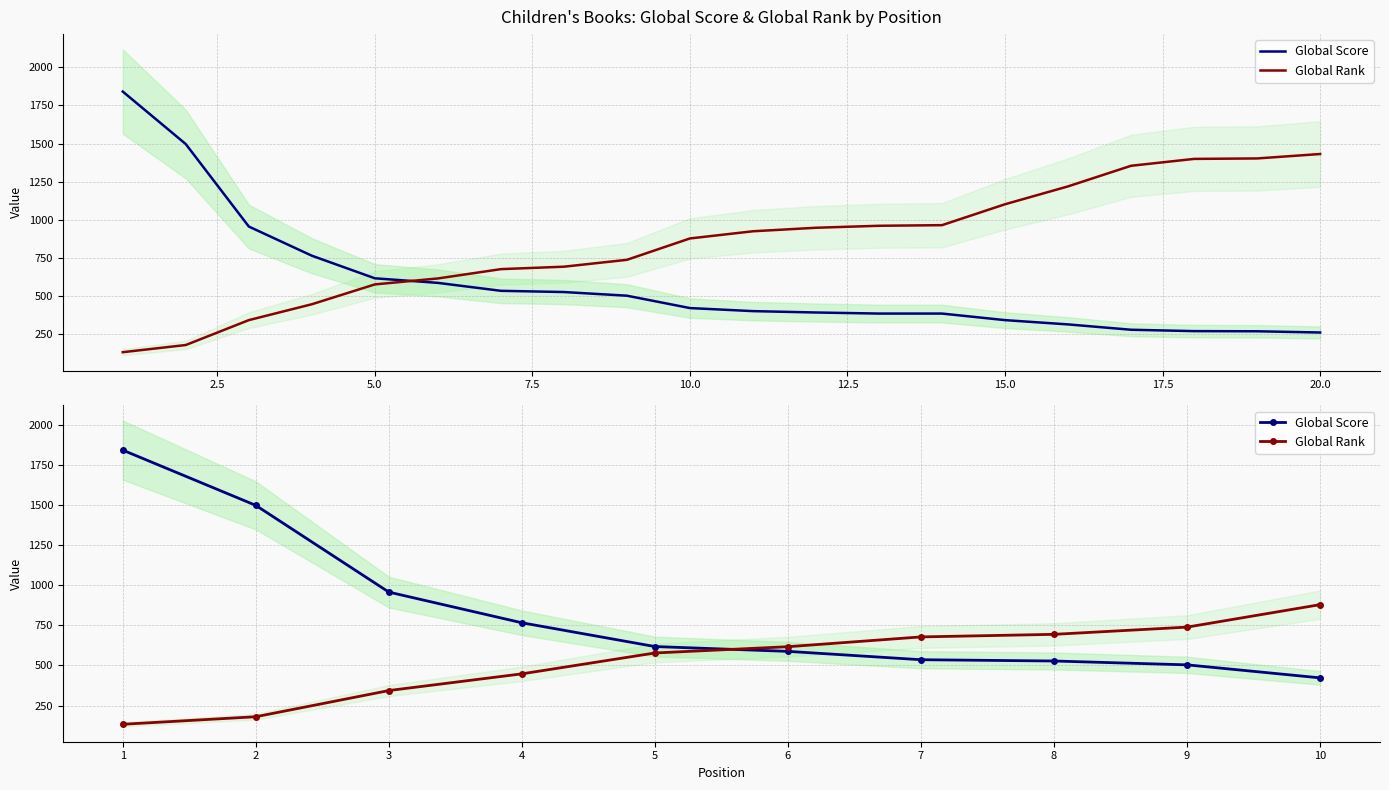

What is the average value of the Global Score series?

826